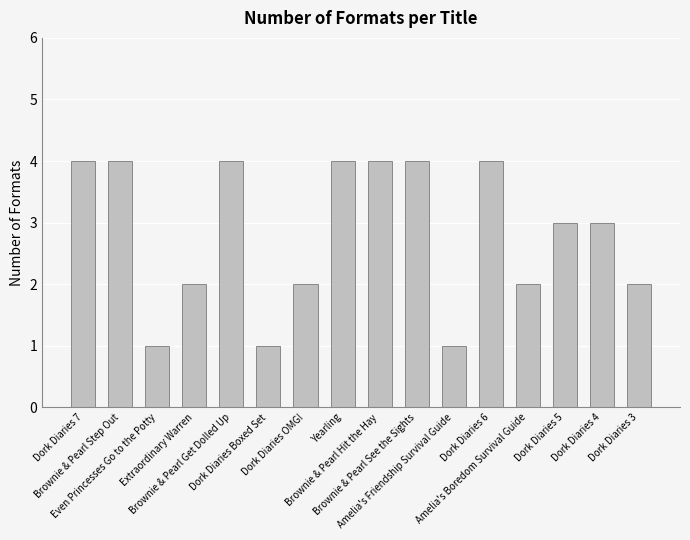

What is the label of the 2nd bar from the left?

Brownie & Pearl Step Out